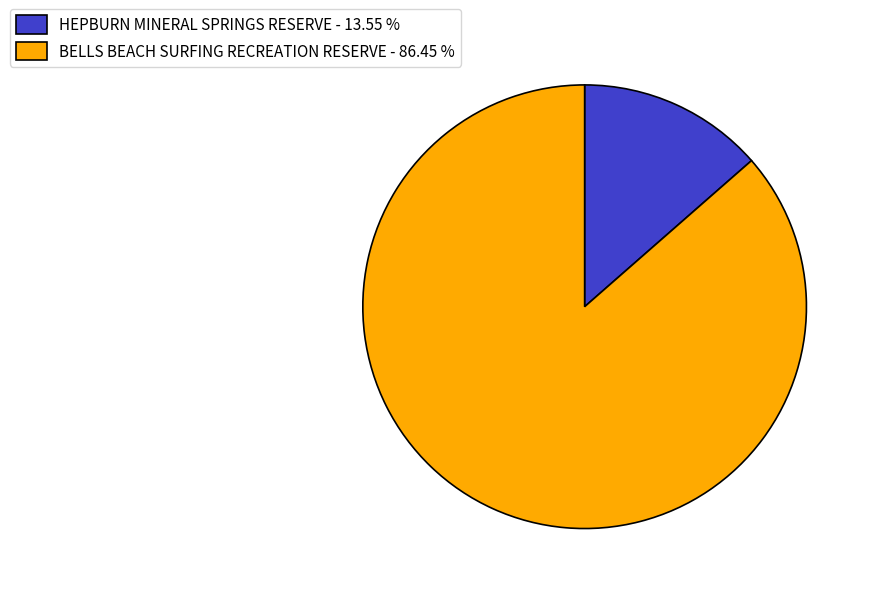

Is there any slice that represents more than half of the pie?

Yes